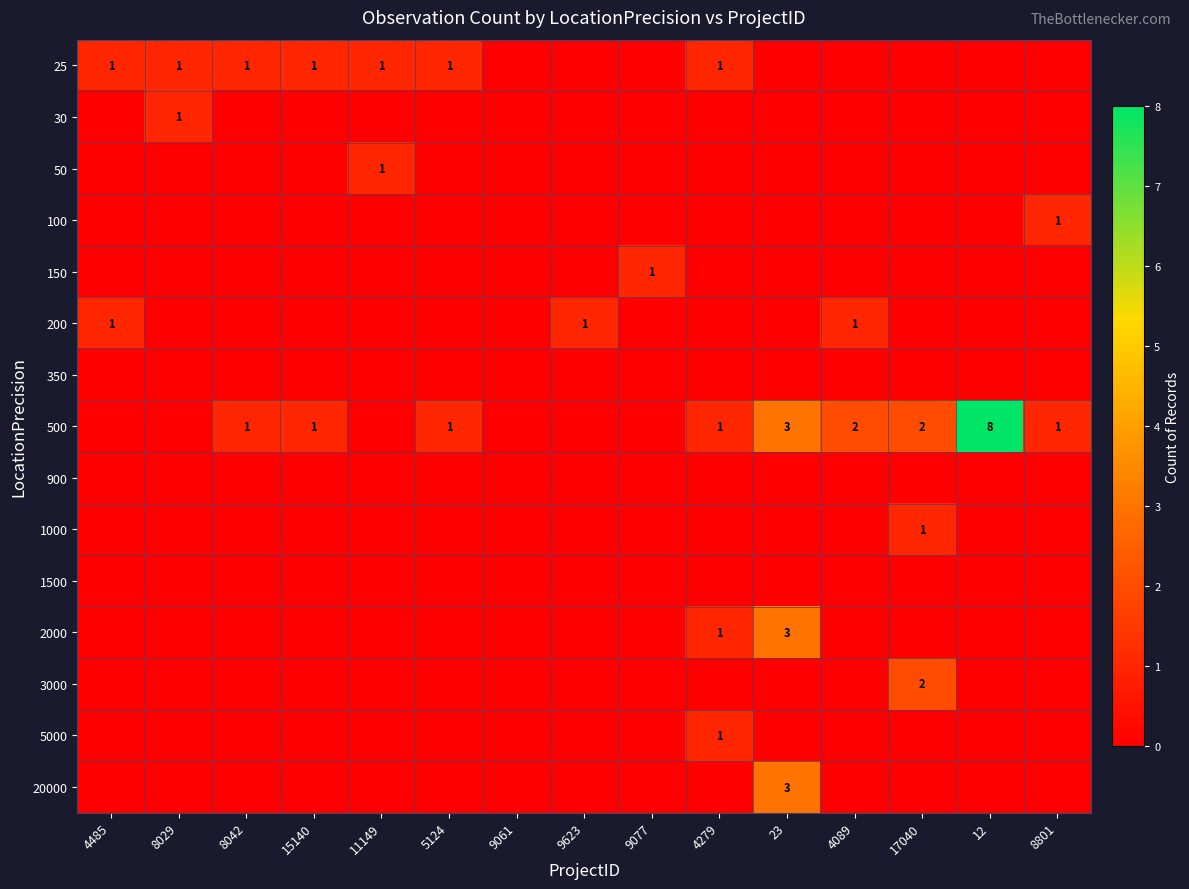

True or false: 500 has a value of 0 at 5124.

False